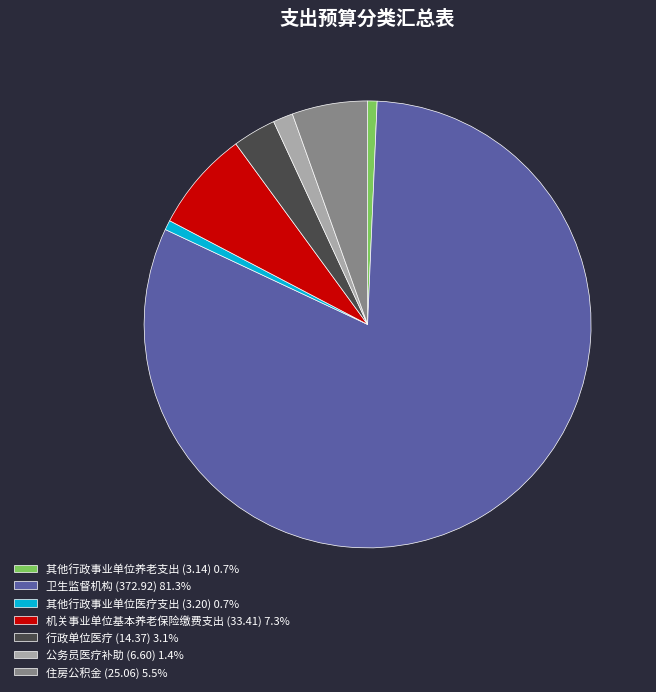

Does 卫生监督机构 account for over 50% of the chart?

Yes